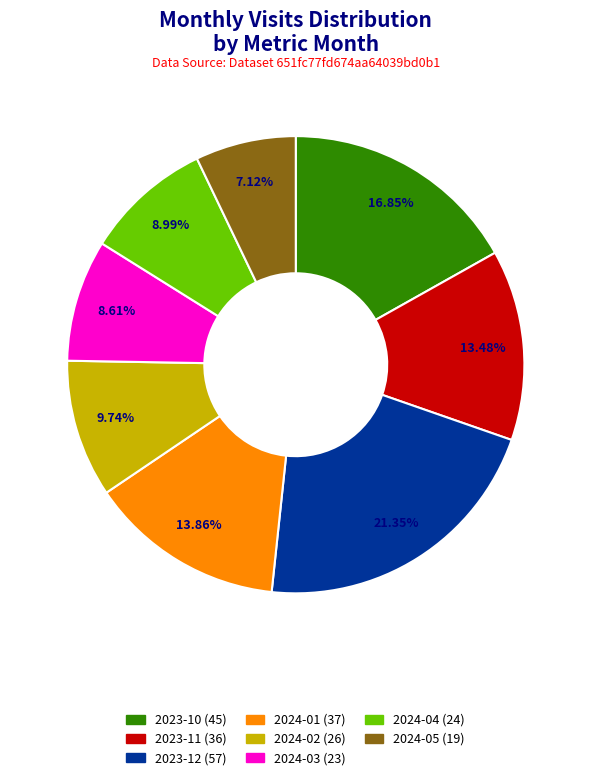

To the nearest percent, what percentage of the pie is 2024-04?

9%